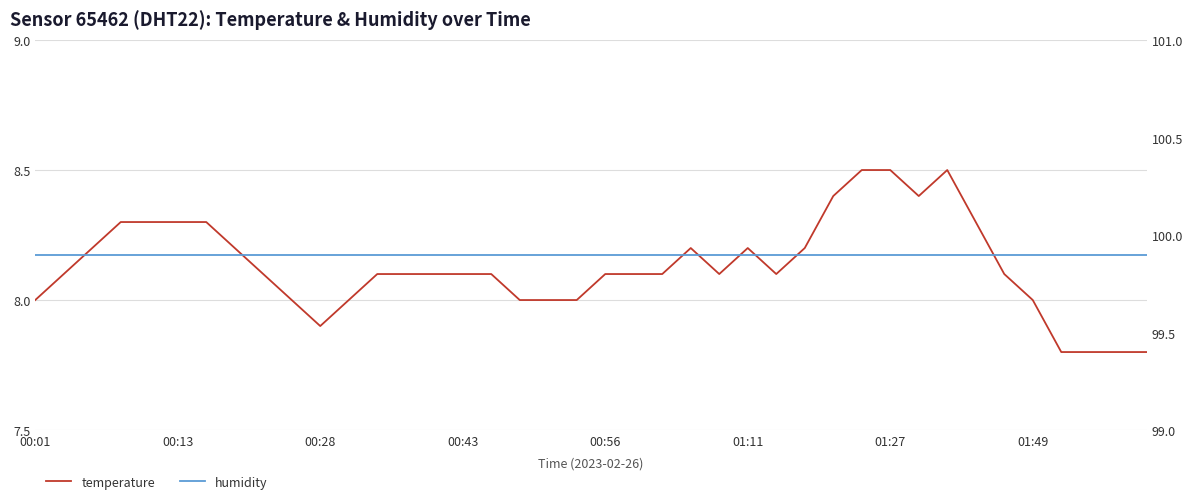

At how many categories does at least one series exceed 17?

40